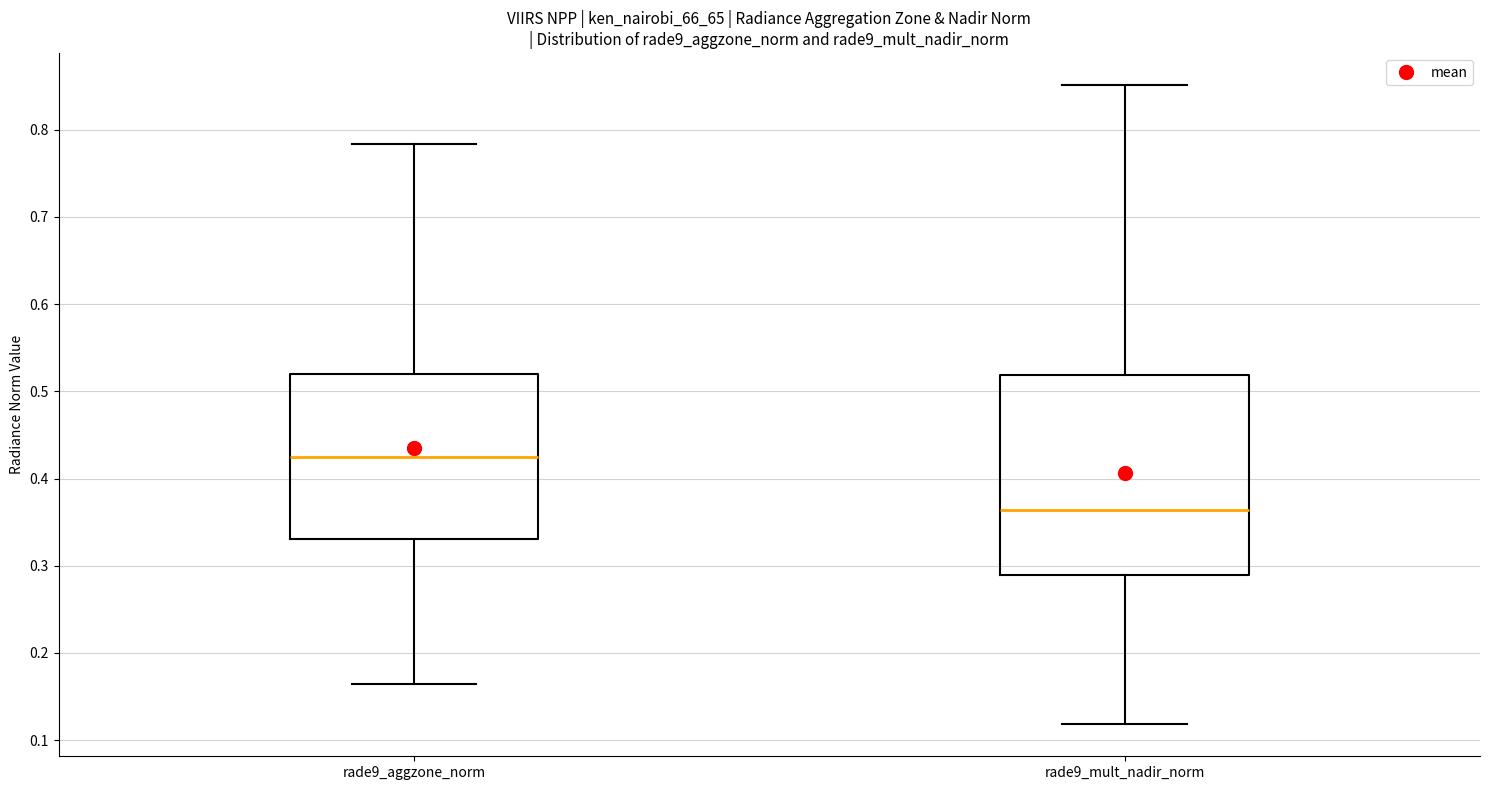

Which box is the tallest, from its lower edge to its upper edge?

rade9_mult_nadir_norm